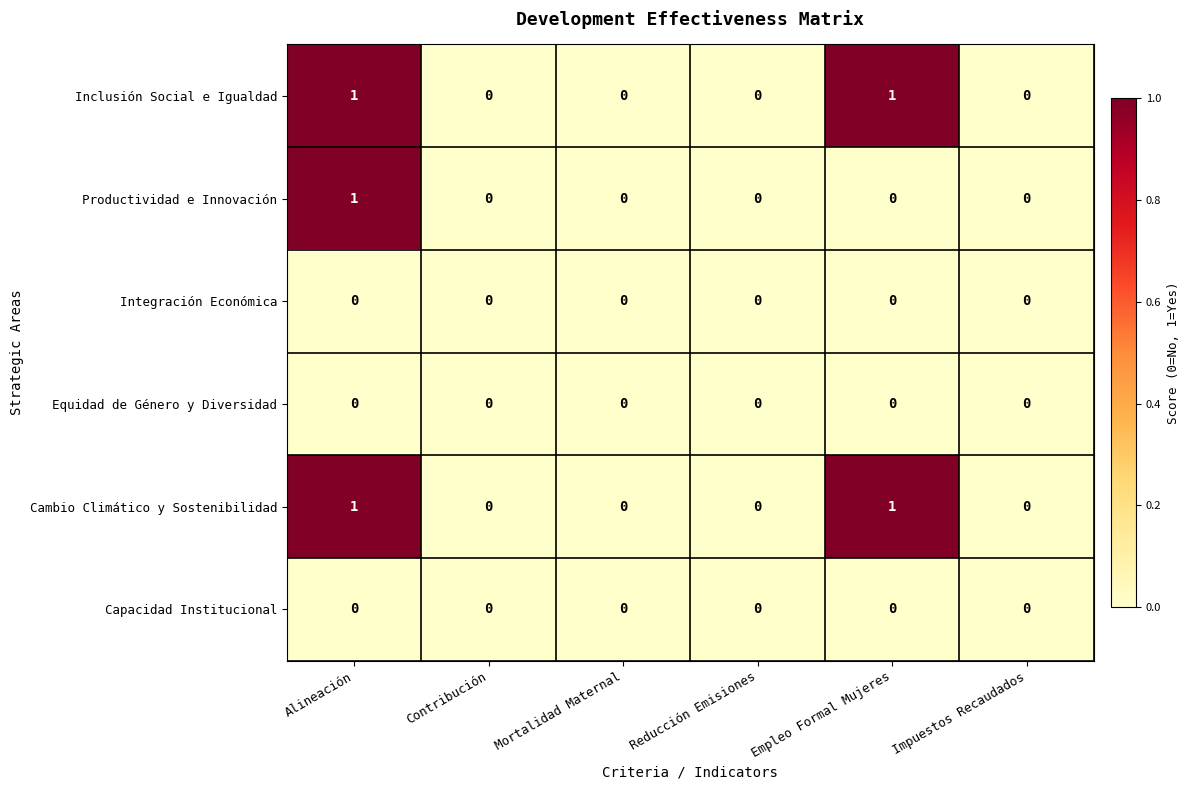

Is it true that Productividad e Innovación equals -1 at Reducción Emisiones?

False